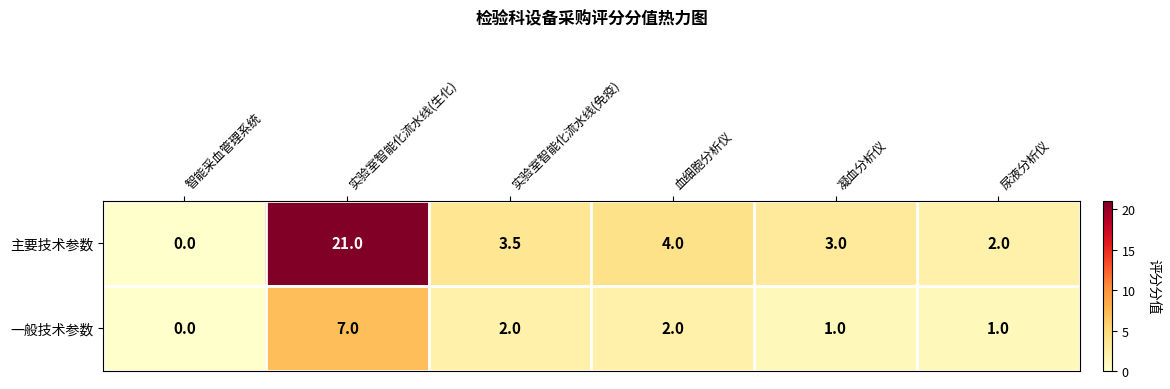

Reading right to left, extract all data points from this chart.

主要技术参数: 2.0	3.0	4.0	3.5	21.0	0.0
一般技术参数: 1.0	1.0	2.0	2.0	7.0	0.0